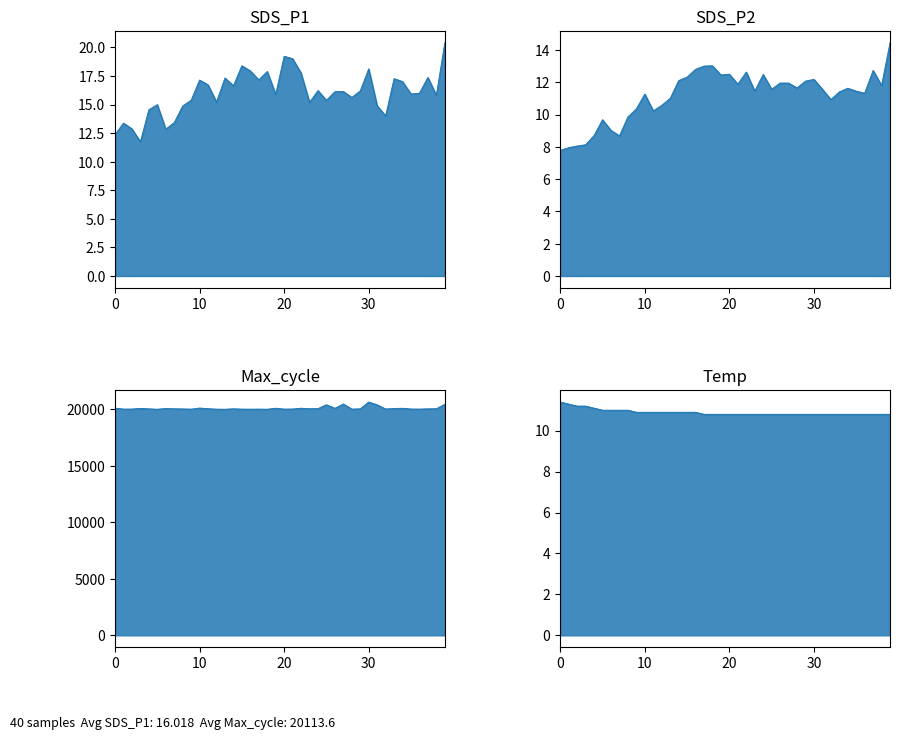

How many values in the Max_cycle series are below 20061?

20